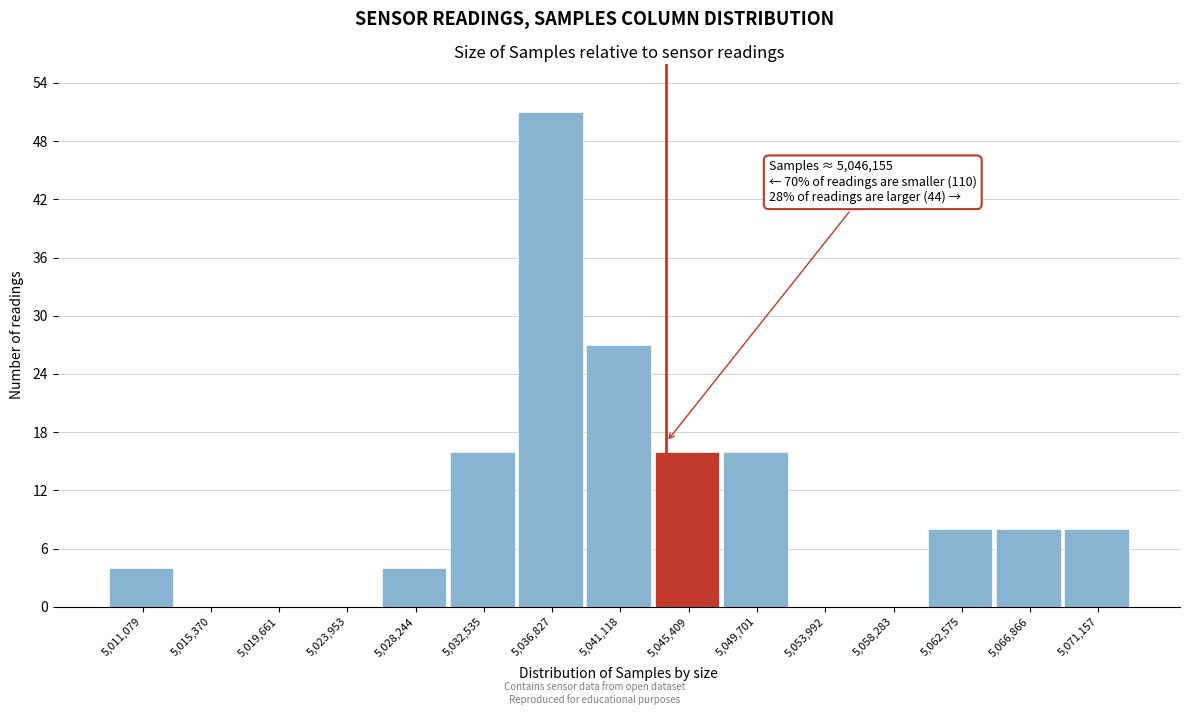

Reading left to right, list all the values displayed in this chart.

5,011,079=4	5,015,370=0	5,019,661=0	5,023,953=0	5,028,244=4	5,032,535=16	5,036,827=51	5,041,118=27	5,045,409=16	5,049,701=16	5,053,992=0	5,058,283=0	5,062,575=8	5,066,866=8	5,071,157=8